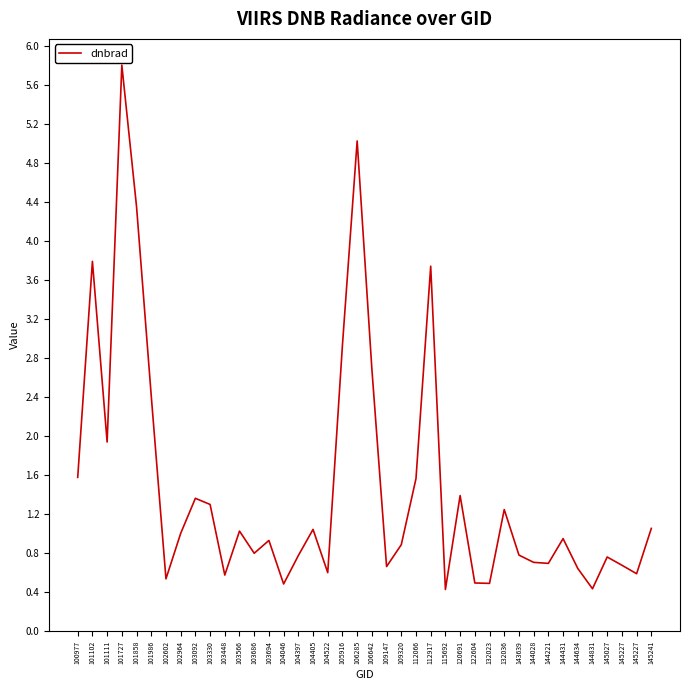

What is the value of the 29th point from the left?

0.5